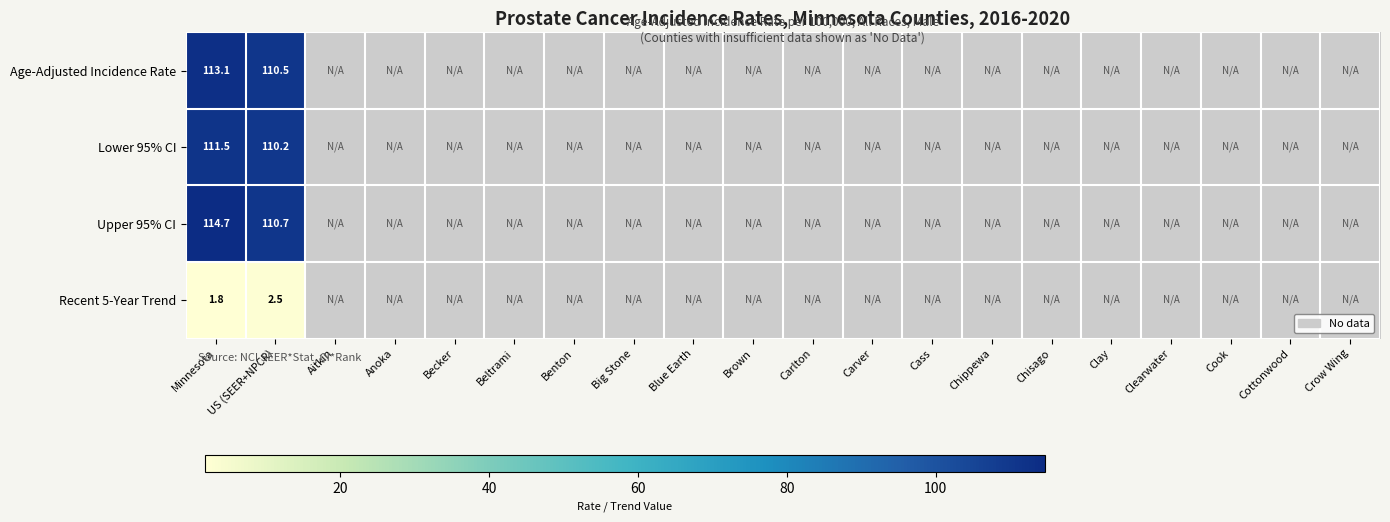

Rank the series at US (SEER+NPCR) from lowest to highest value.

Recent 5-Year Trend, Lower 95% CI, Age-Adjusted Incidence Rate, Upper 95% CI